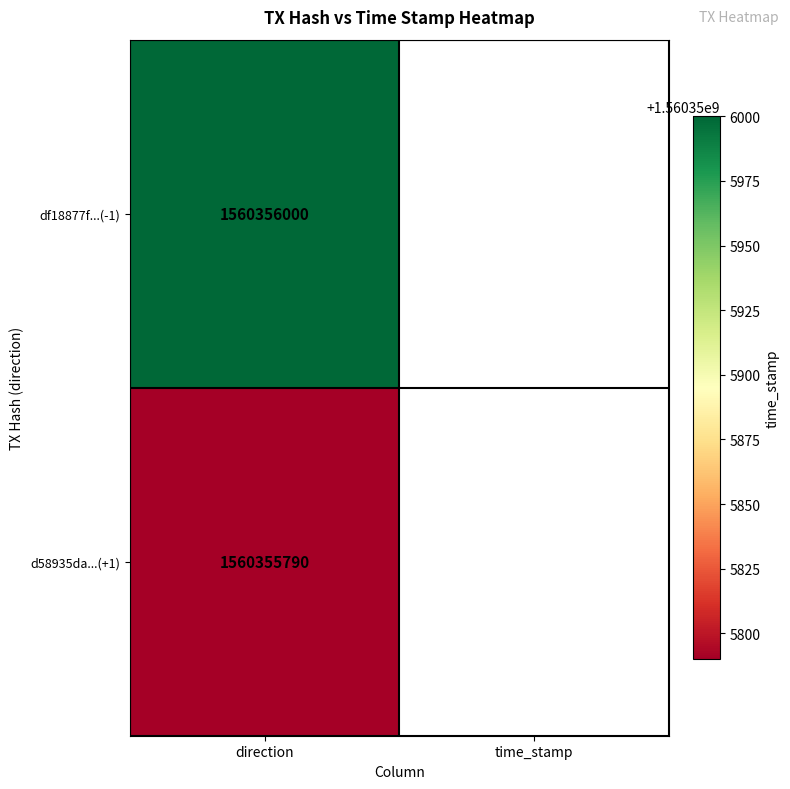

What is the difference between the highest and lowest values at 1?

210